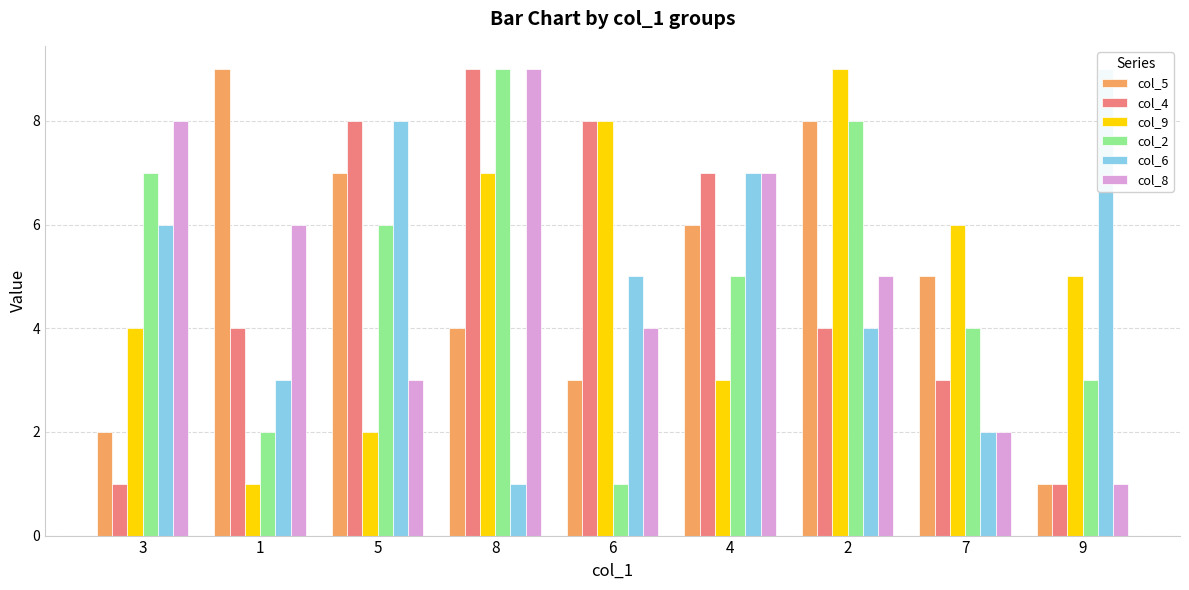

At which category is the sum across all series the highest?

8